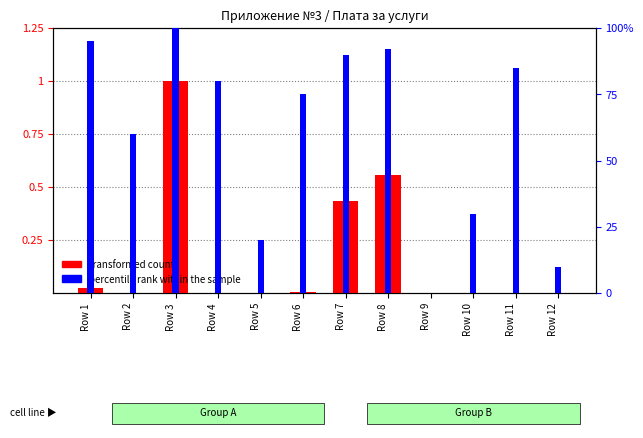

At which category is the sum across all series the highest?

Row 3